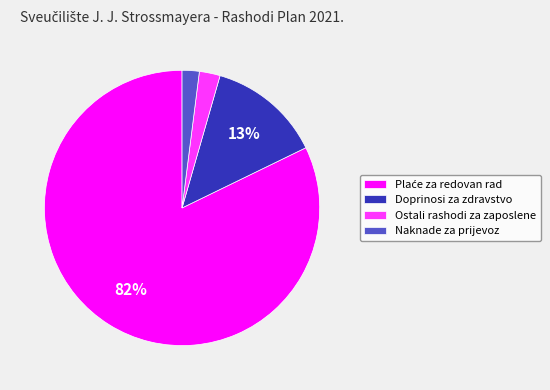

How many segments does this pie chart have?

4